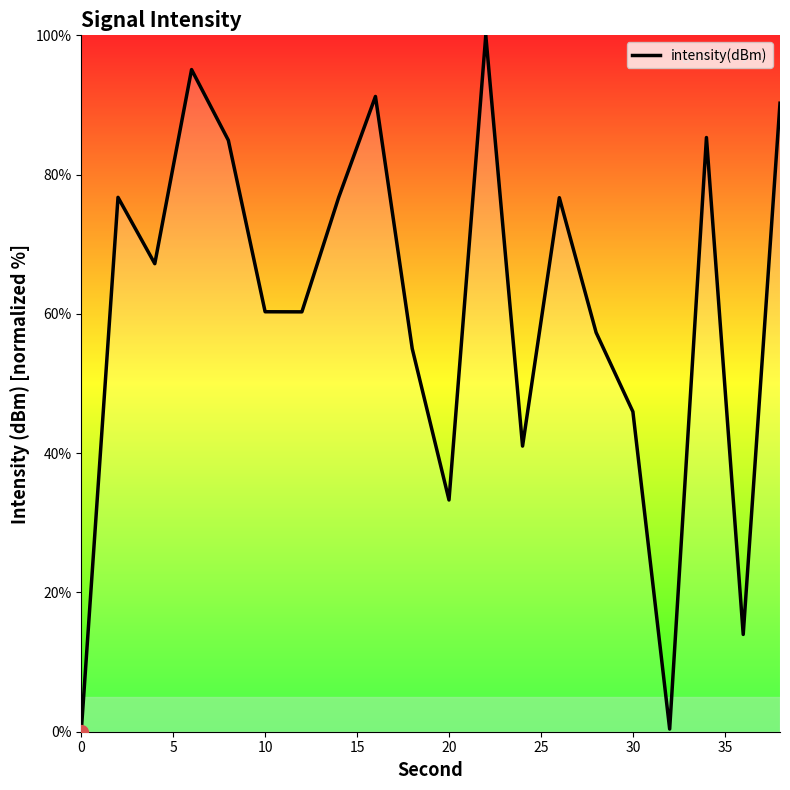

What is the difference between the maximum and minimum values?

100.0